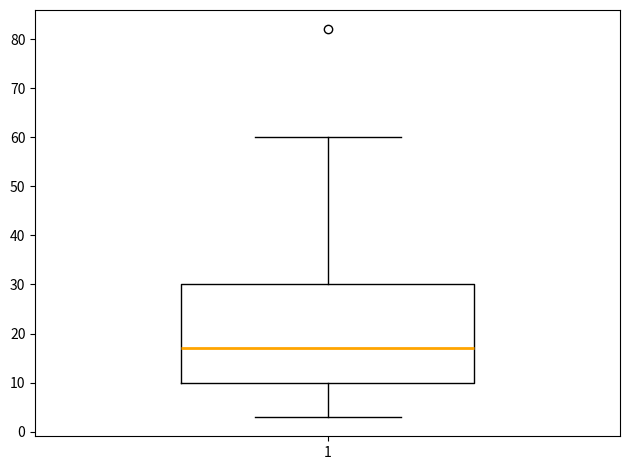

Transcribe this box plot: give where the median line is, the range the box spans, and where the two whiskers end, as read against the y-axis. The values are not printed on the chart, so give them approximately, as read against the axis.

median 17, box 10 to 30, whiskers 3 to 60